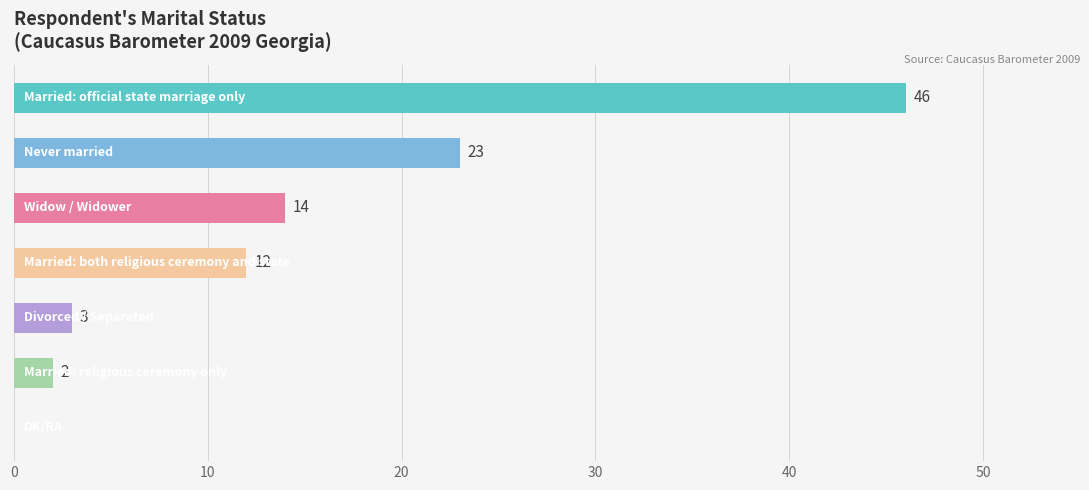

How many values are above zero?

6